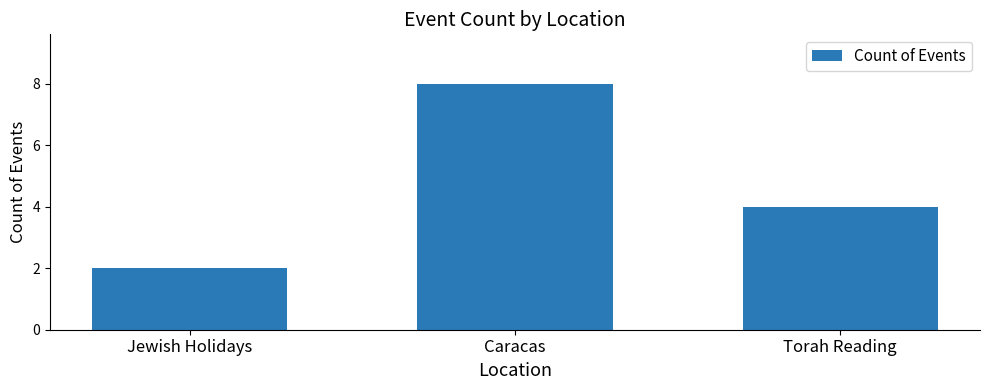

Rank the categories by value from lowest to highest.

Jewish Holidays, Torah Reading, Caracas